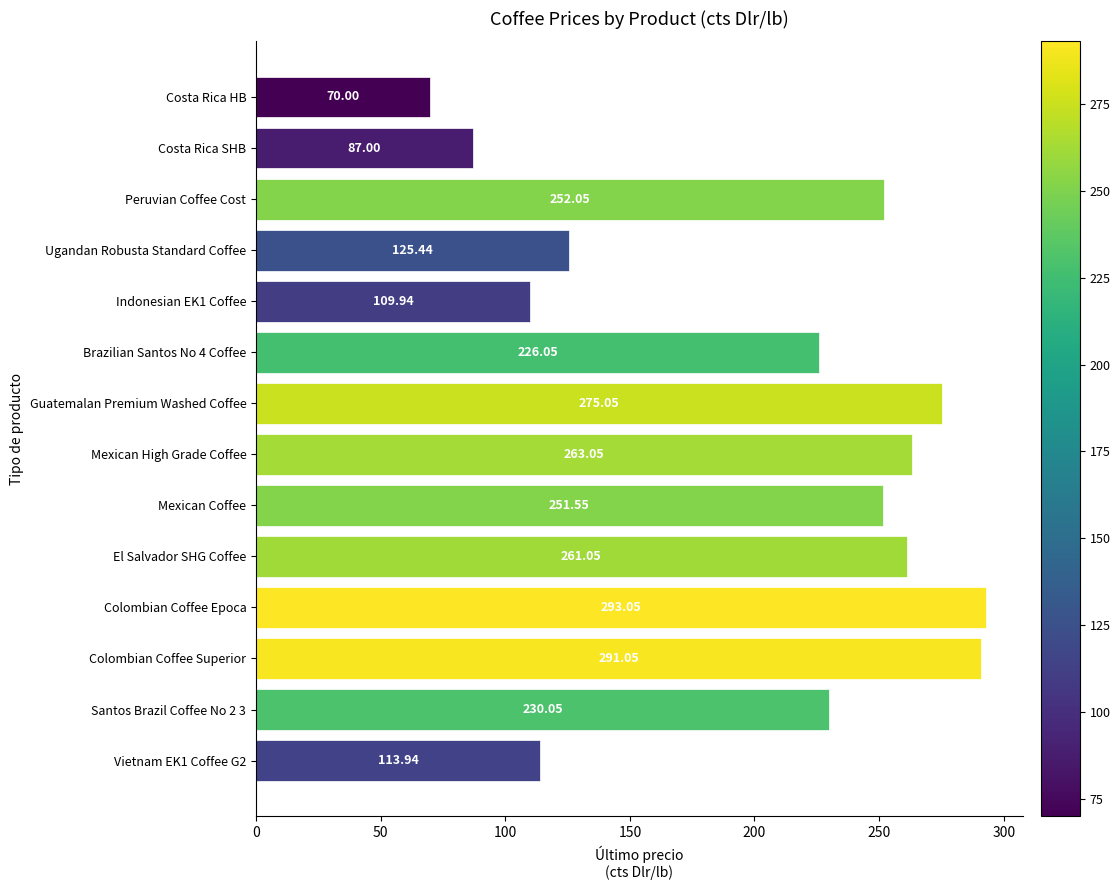

What is the difference between the values at Colombian Coffee Superior and Colombian Coffee Epoca?

2.0